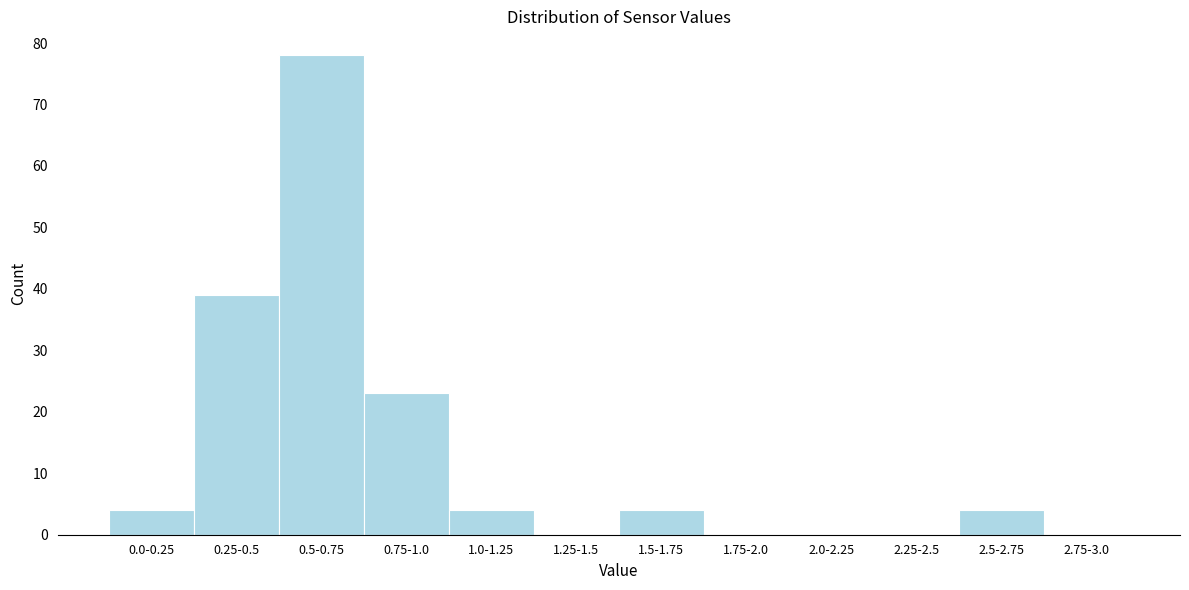

Reading right to left, what are all the values shown in this chart?

2.75-3.0=0	2.5-2.75=4	2.25-2.5=0	2.0-2.25=0	1.75-2.0=0	1.5-1.75=4	1.25-1.5=0	1.0-1.25=4	0.75-1.0=23	0.5-0.75=78	0.25-0.5=39	0.0-0.25=4